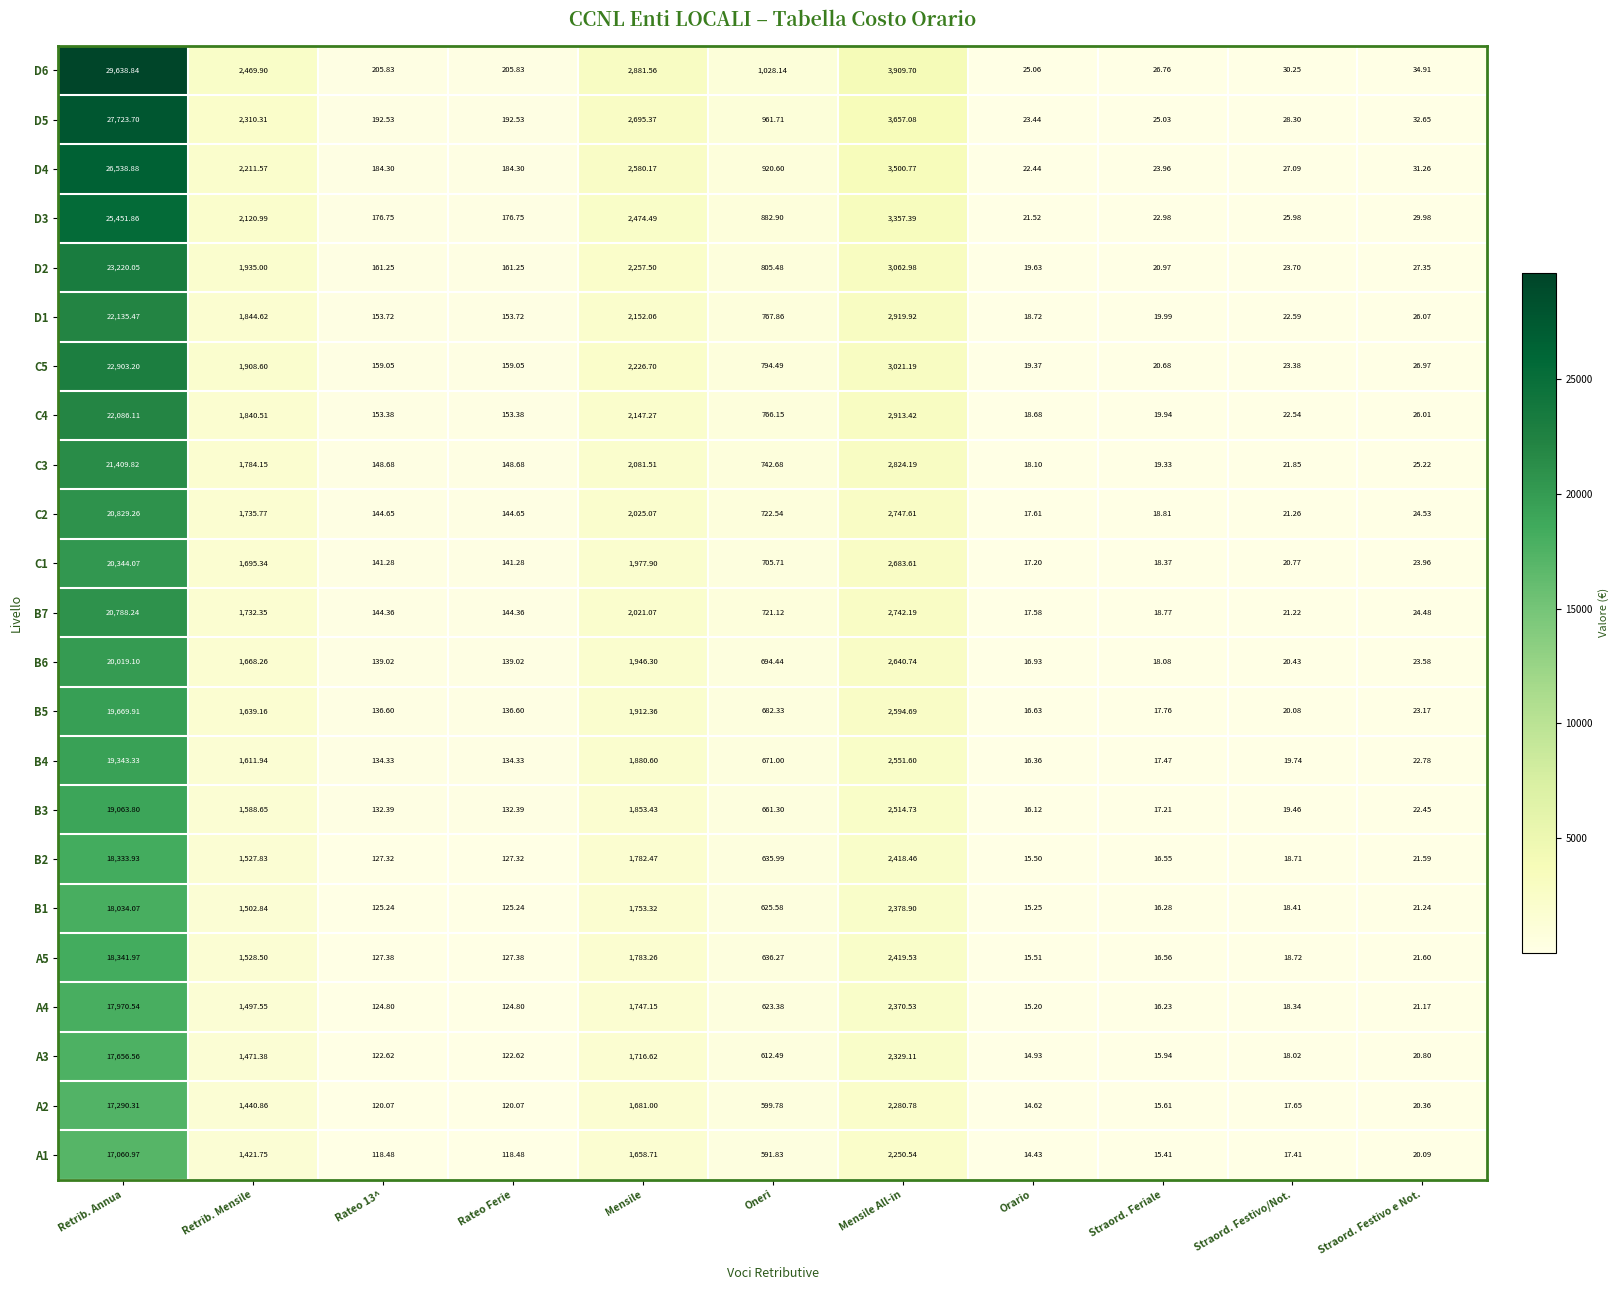

At which label is B1 closest to 9024?

Mensile All-in